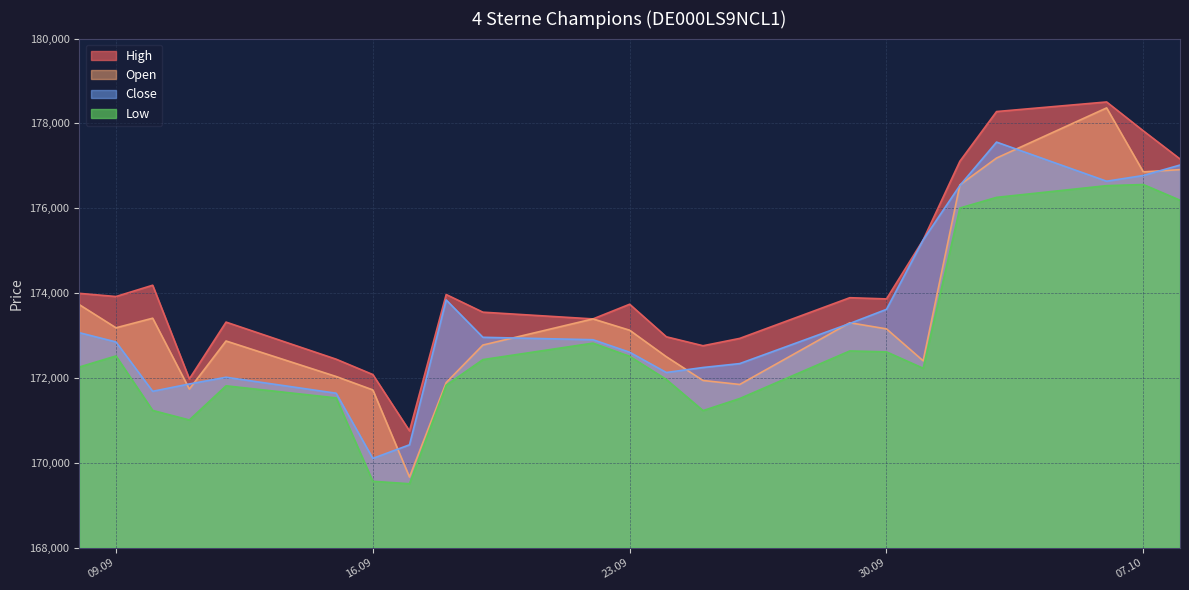

Between 06.10.2025 and 11.09.2025, which is larger?

06.10.2025